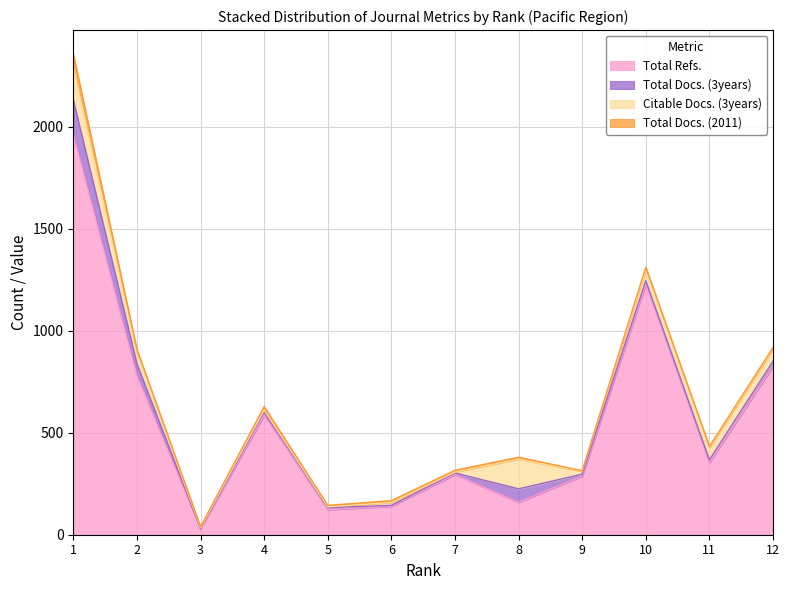

In Total Docs. (2011), how many points are lower than both neighbors (excluding endpoints)?

4